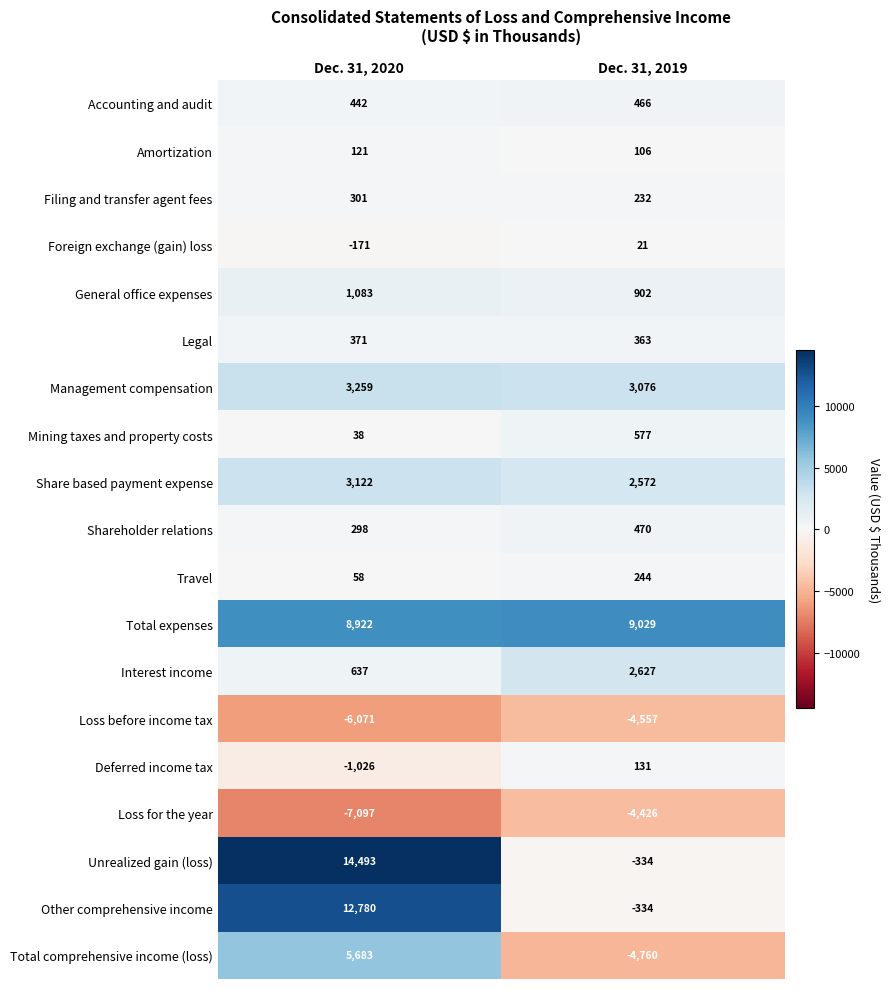

True or false: Shareholder relations has a value of 298 at Dec. 31, 2020.

True